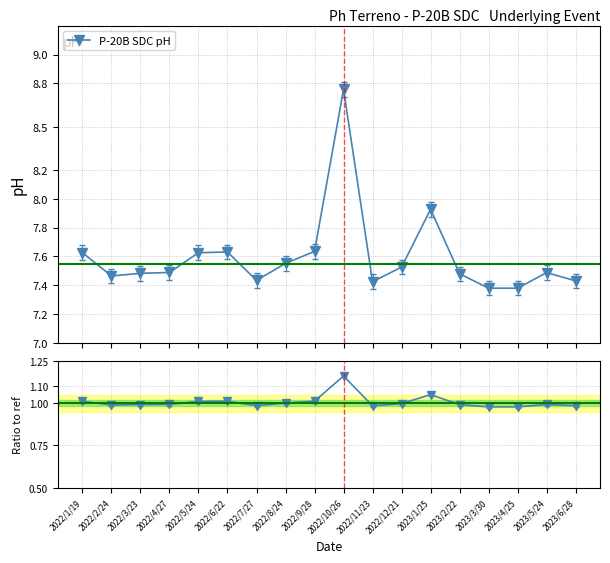

Rank the series at 2022/3/23 from lowest to highest value.

Ratio to ref, P-20B SDC pH